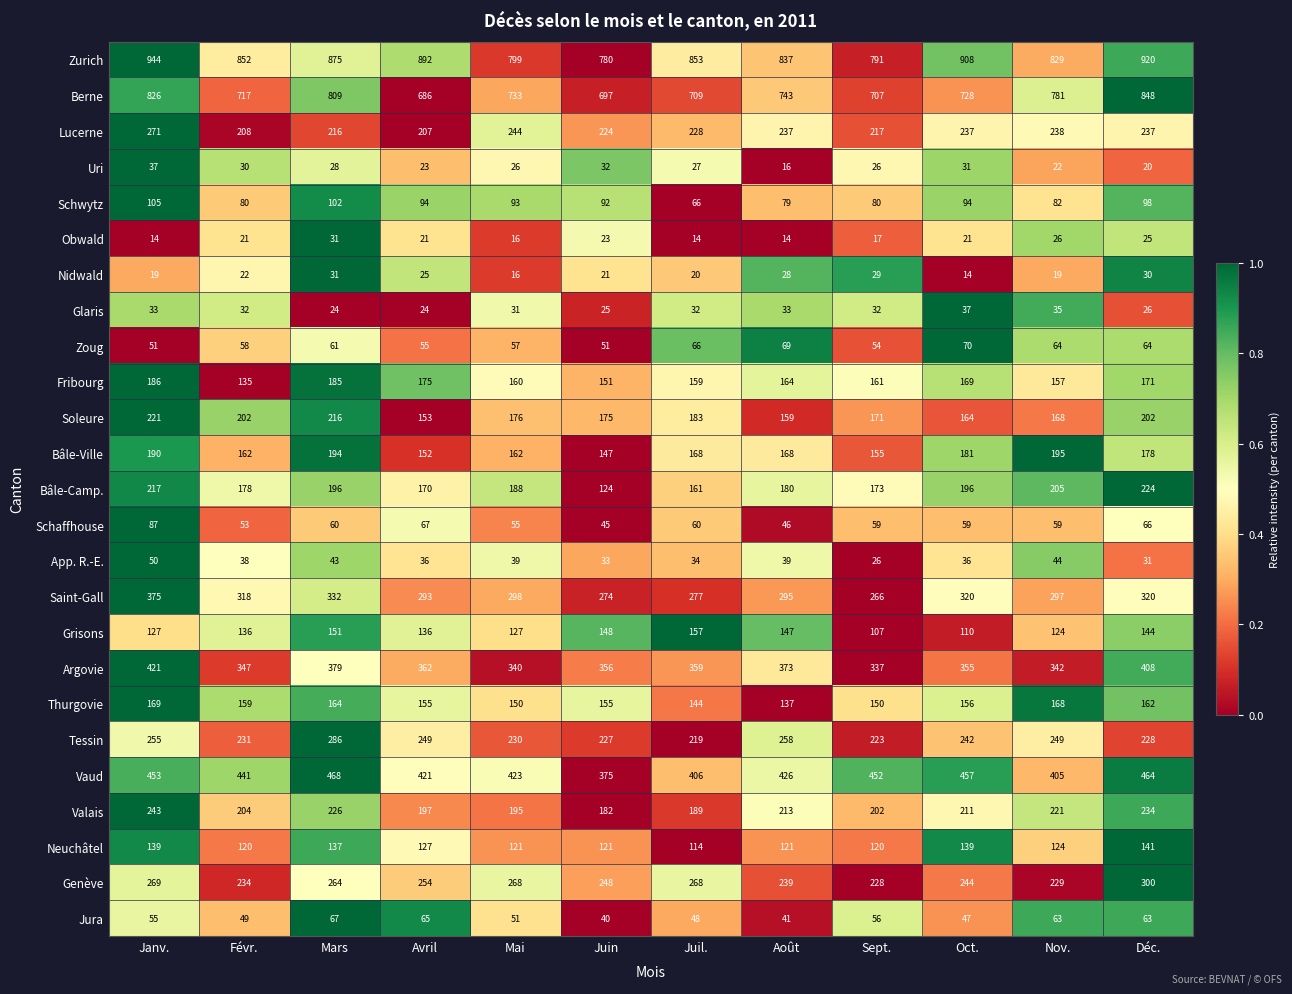

At Juin, list the series in order from largest to smallest.

Zurich, Berne, Vaud, Argovie, Saint-Gall, Genève, Tessin, Lucerne, Valais, Soleure, Thurgovie, Fribourg, Grisons, Bâle-Ville, Bâle-Camp., Neuchâtel, Schwytz, Zoug, Schaffhouse, Jura, App. R.-E., Uri, Glaris, Obwald, Nidwald